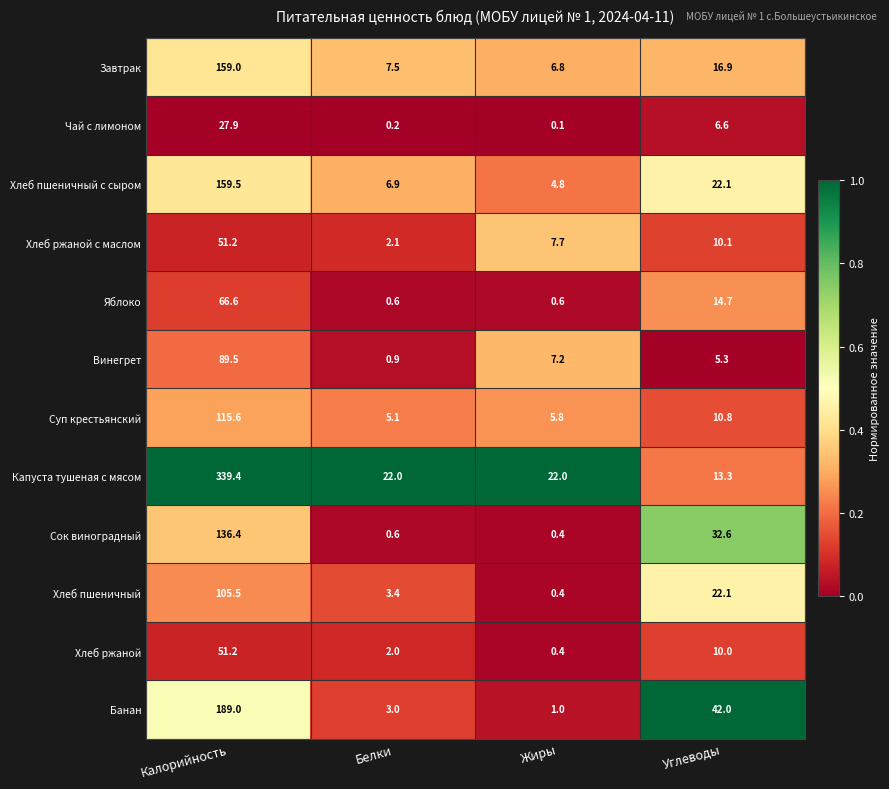

What is the greatest value displayed?

339.4